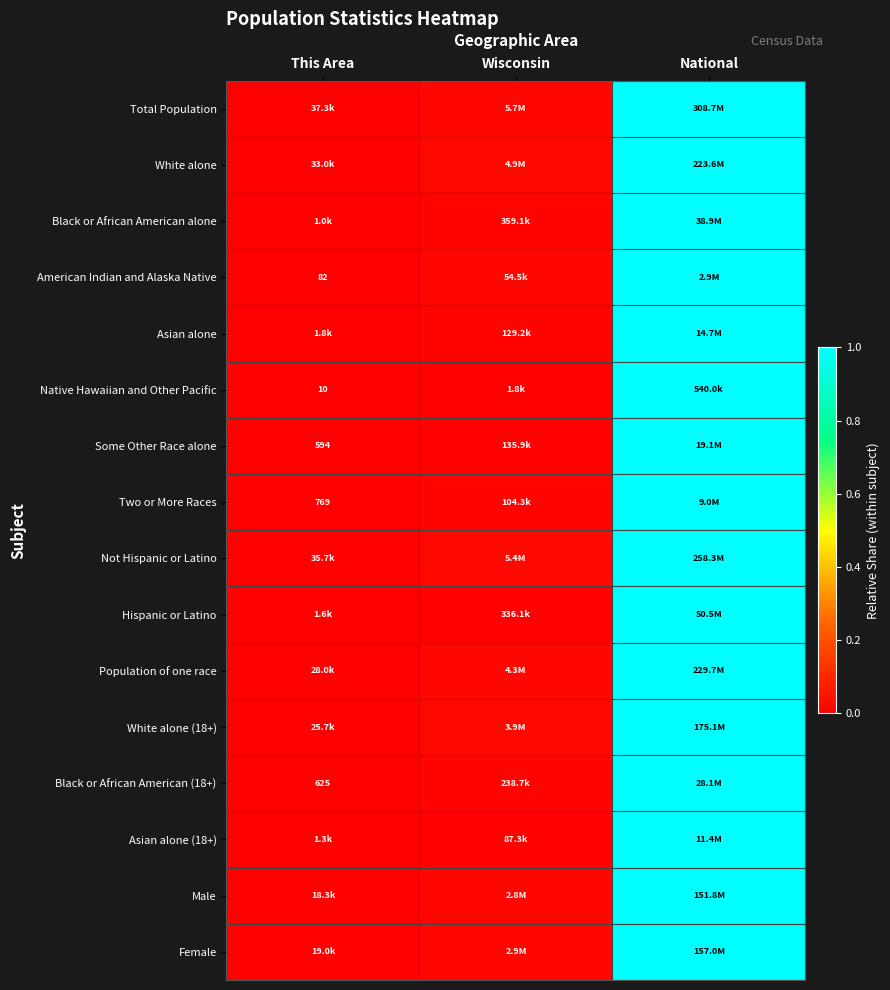

What is the total value across all series at Wisconsin?

0.2